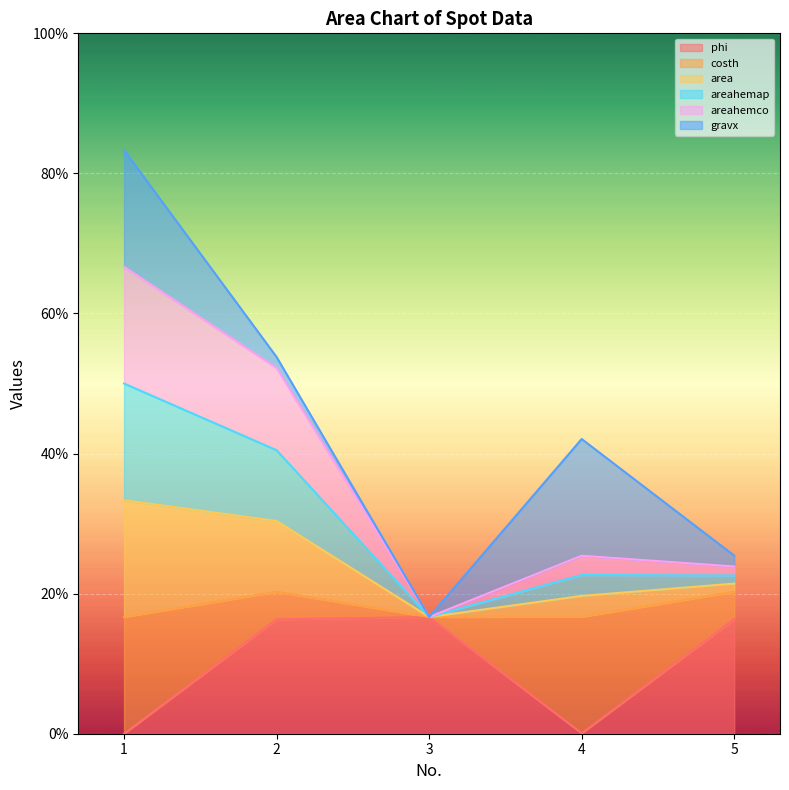

What is the maximum value for phi?

16.7